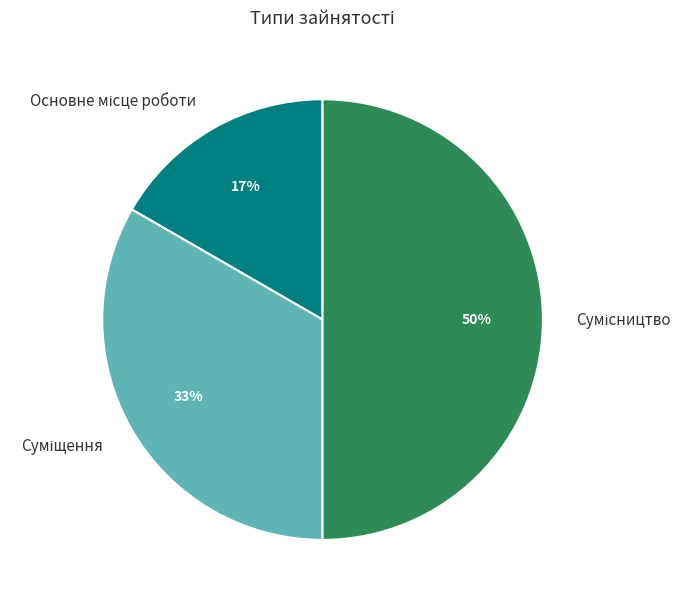

To the nearest percent, what is the difference between the largest and smallest slice percentages?

33%